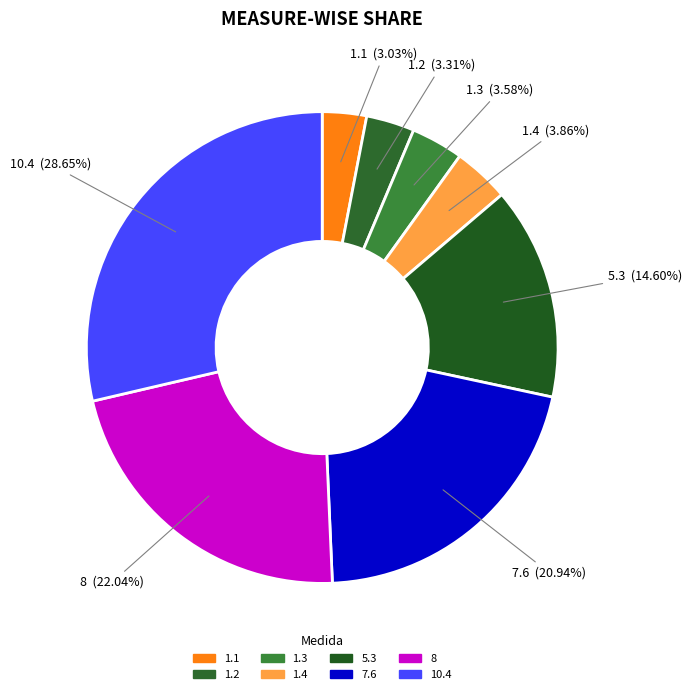

What portion of the pie excludes 7.6?

79.1%